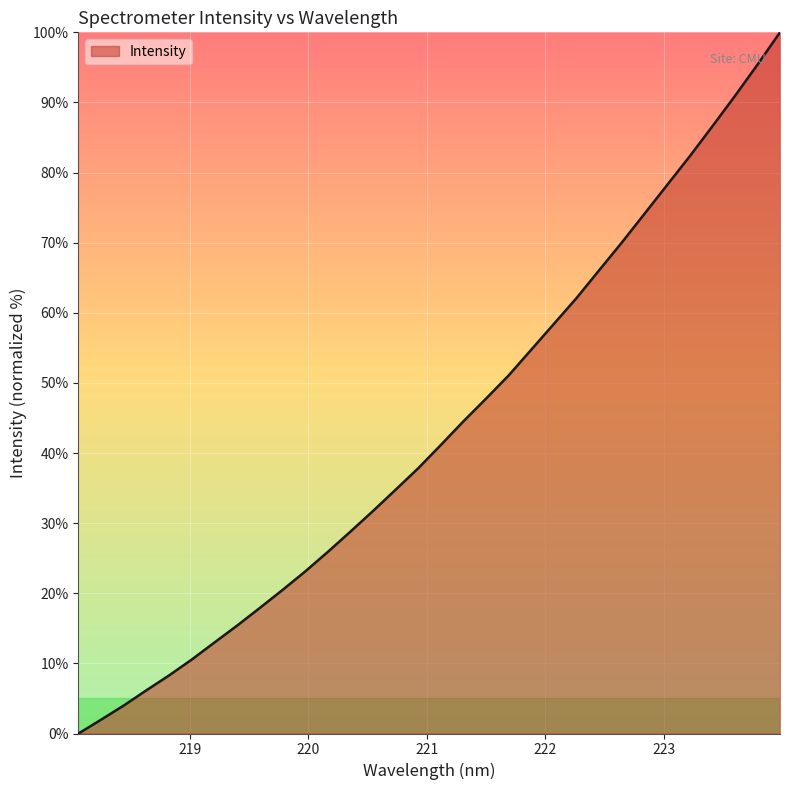

List the labels in order of value, smallest first.

218.0596, 218.2508, 218.442, 218.6332, 218.8244, 219.0156, 219.2067, 219.3979, 219.589, 219.7801, 219.9712, 220.1623, 220.3533, 220.5444, 220.7354, 220.9264, 221.1174, 221.3083, 221.4993, 221.6902, 221.8812, 222.0721, 222.263, 222.4538, 222.6447, 222.8355, 223.0264, 223.2172, 223.408, 223.5987, 223.7895, 223.9802